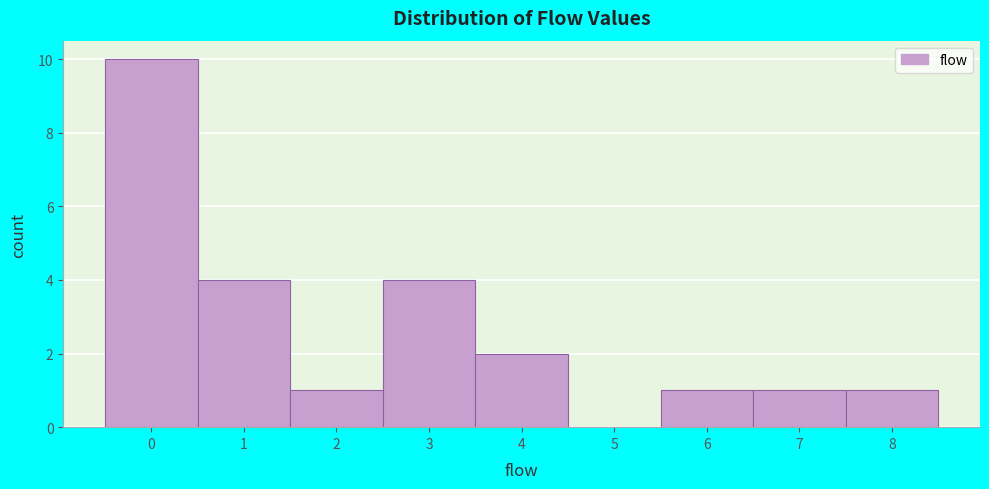

Over which range of the x-axis is the bar tallest?

-0.5 to 0.5